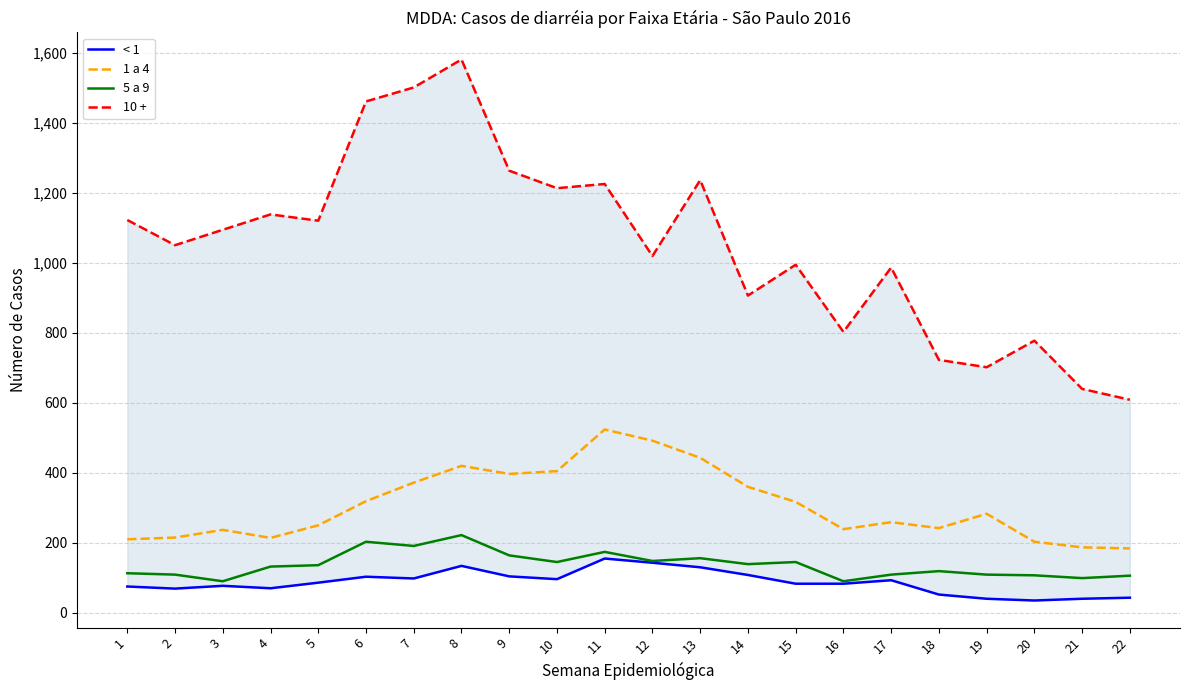

Rank the categories by < 1 value from lowest to highest.

20, 19, 21, 22, 18, 2, 4, 1, 3, 15, 16, 5, 17, 10, 7, 6, 9, 14, 13, 8, 12, 11